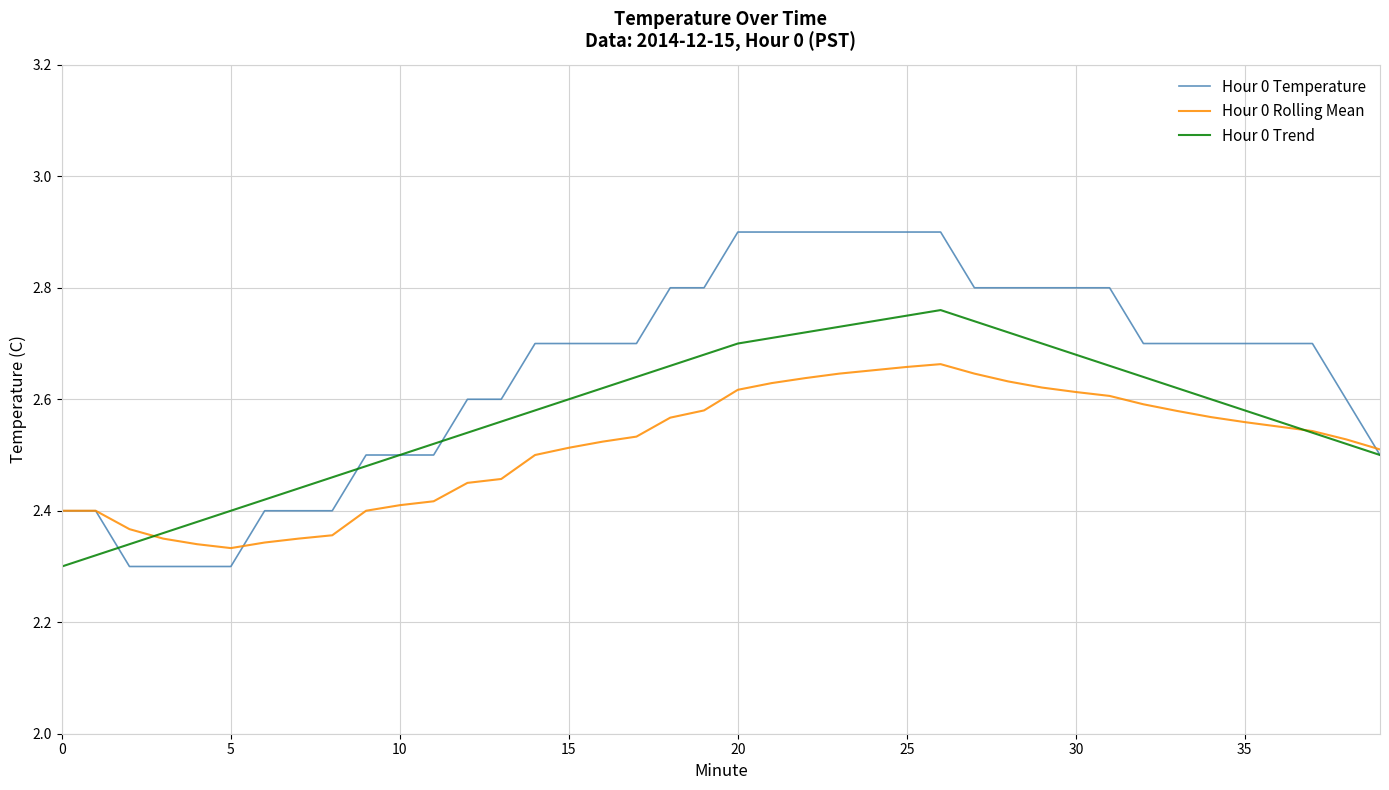

What is the maximum value shown in the chart?

2.9